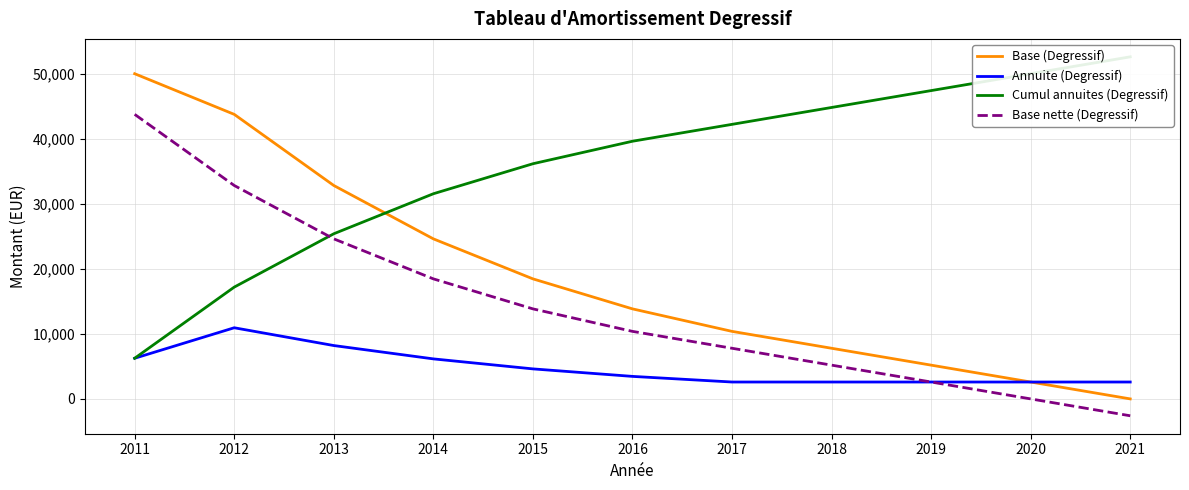

What is the sum of all Annuite (Degressif) values?

52595.5